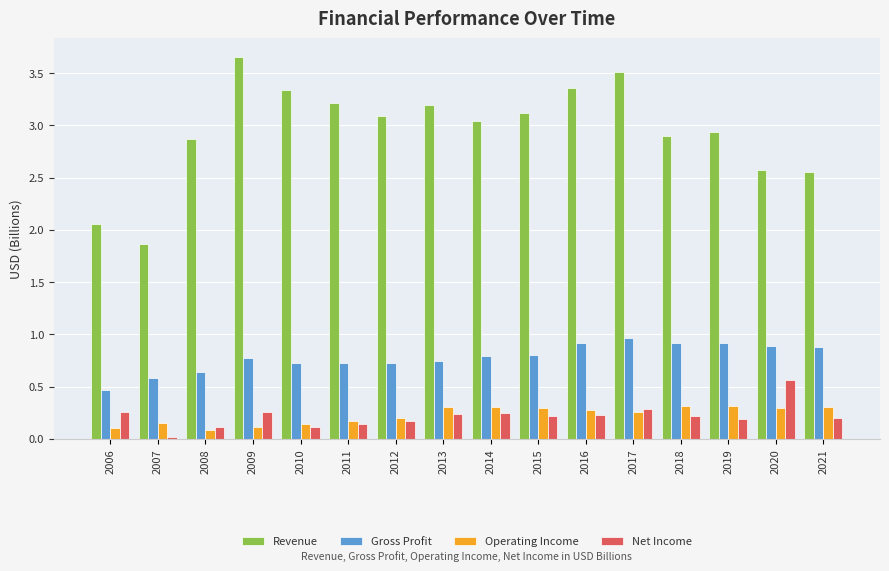

Where does the Revenue series first go above 3?

2009